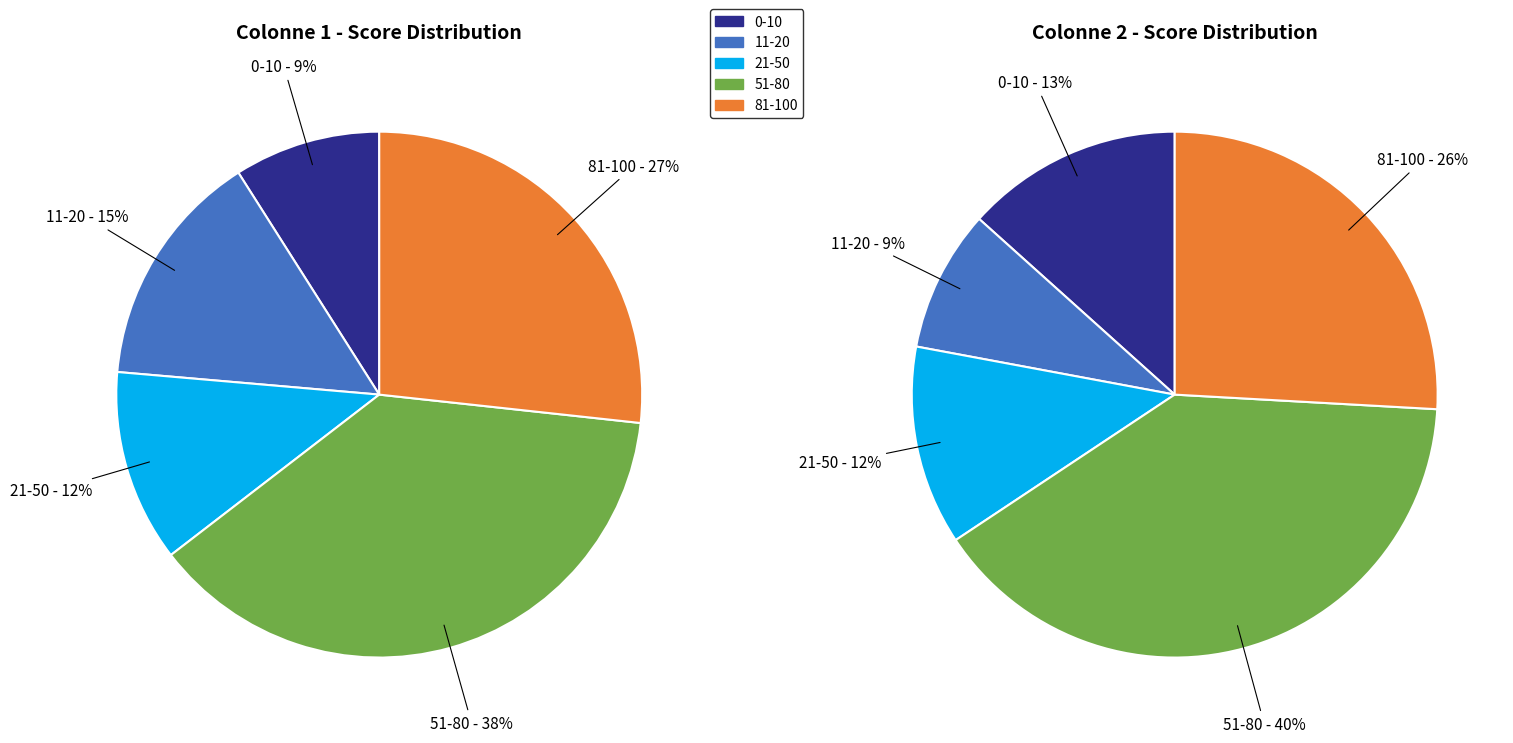

True or false: 2 accounts for 11% of the total.

False